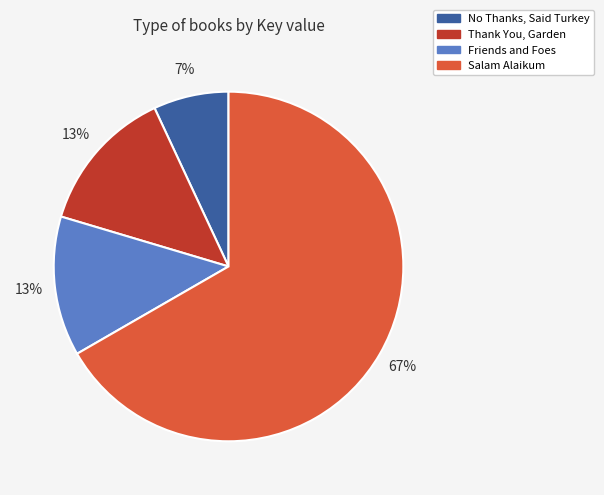

Is No Thanks, Said Turkey the majority of the pie?

No